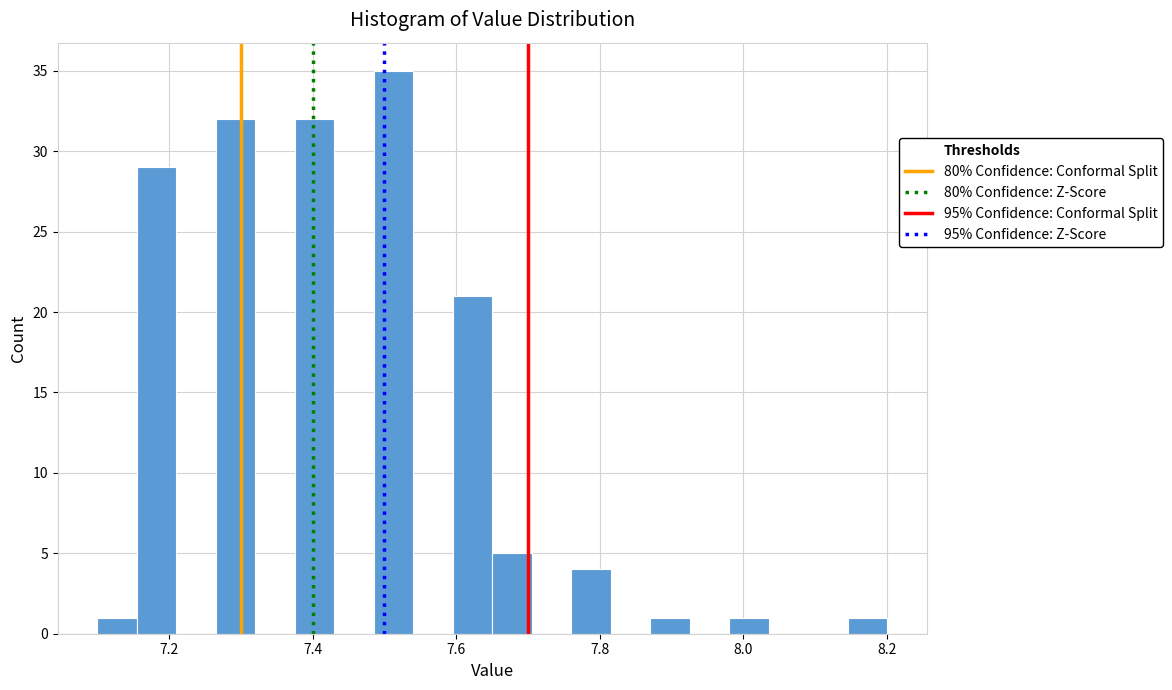

Read against the x-axis, roughly where is the centre of the tallest bar?

7.52